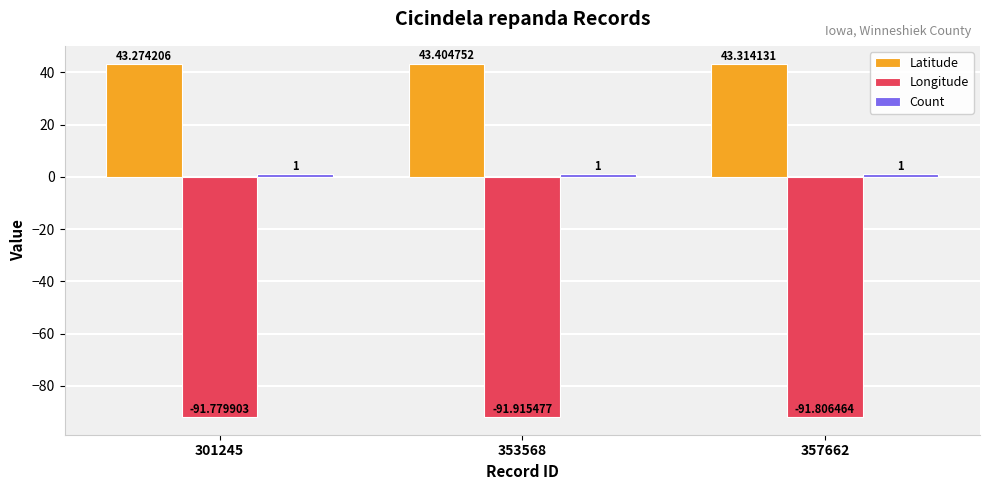

What is the average value of the Latitude series?

43.3